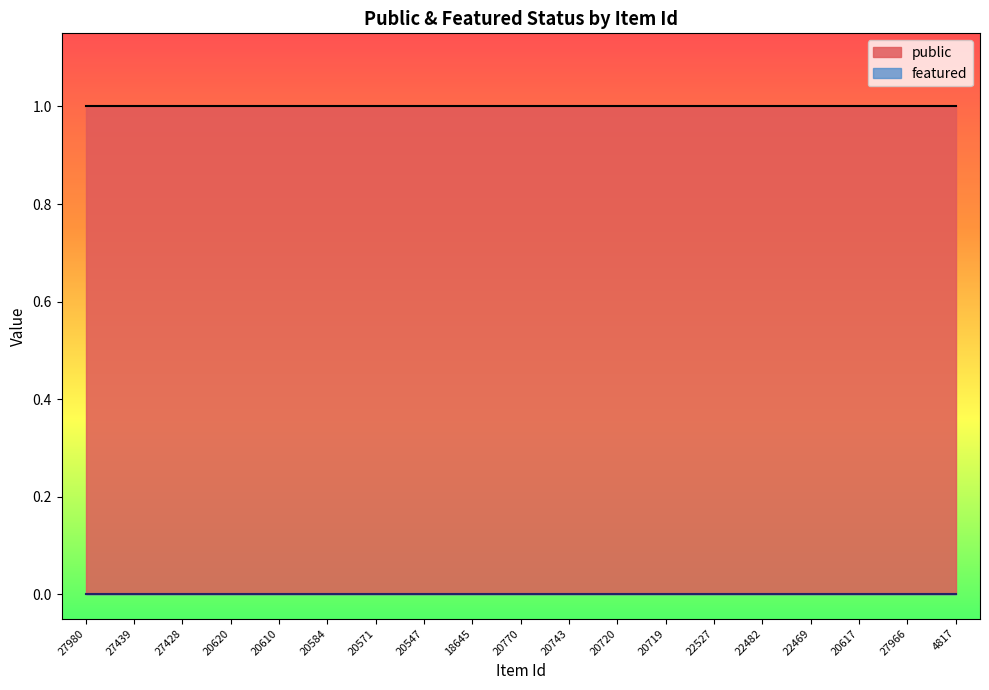

What position from the left is 22469?

16